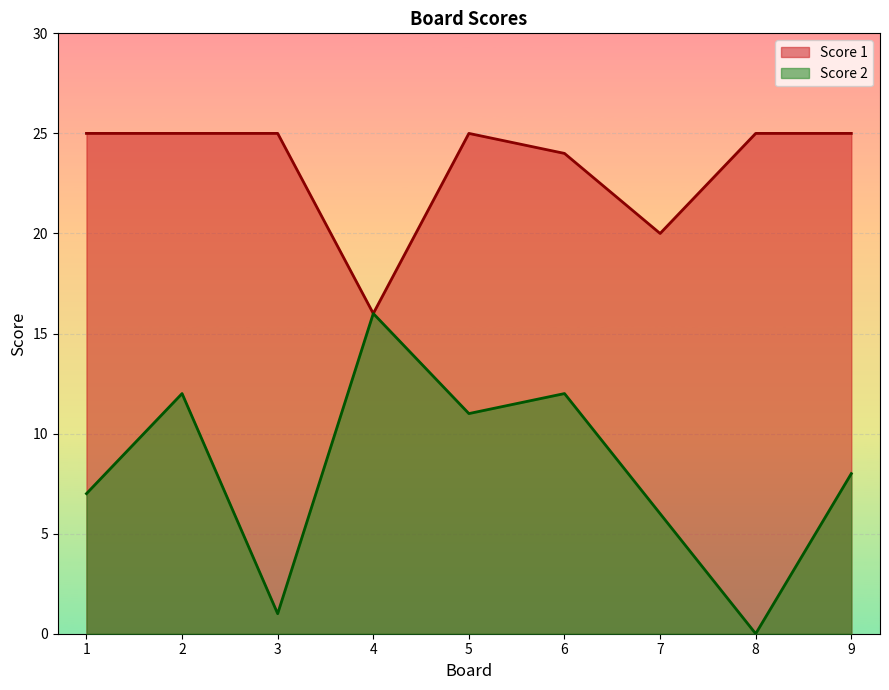

True or false: Score 1 has more than 1 interior local peaks.

False